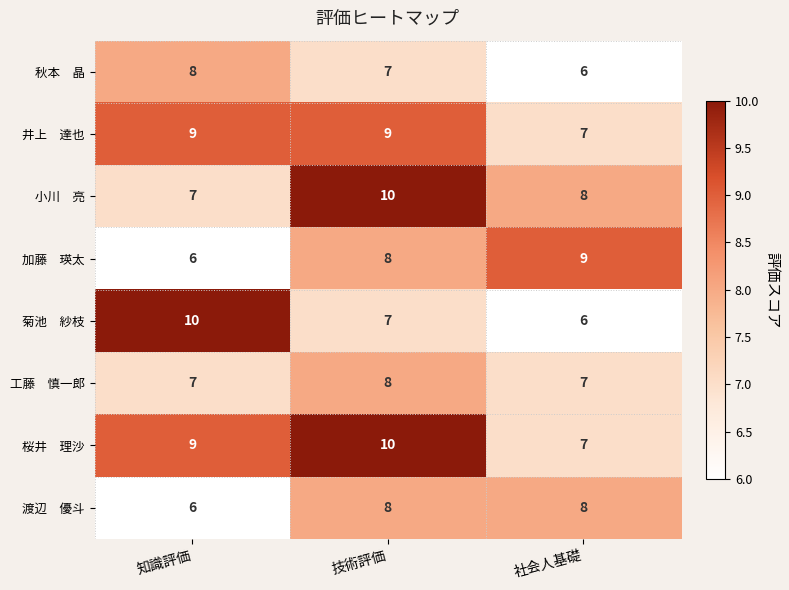

At how many categories does at least one series exceed 7?

3